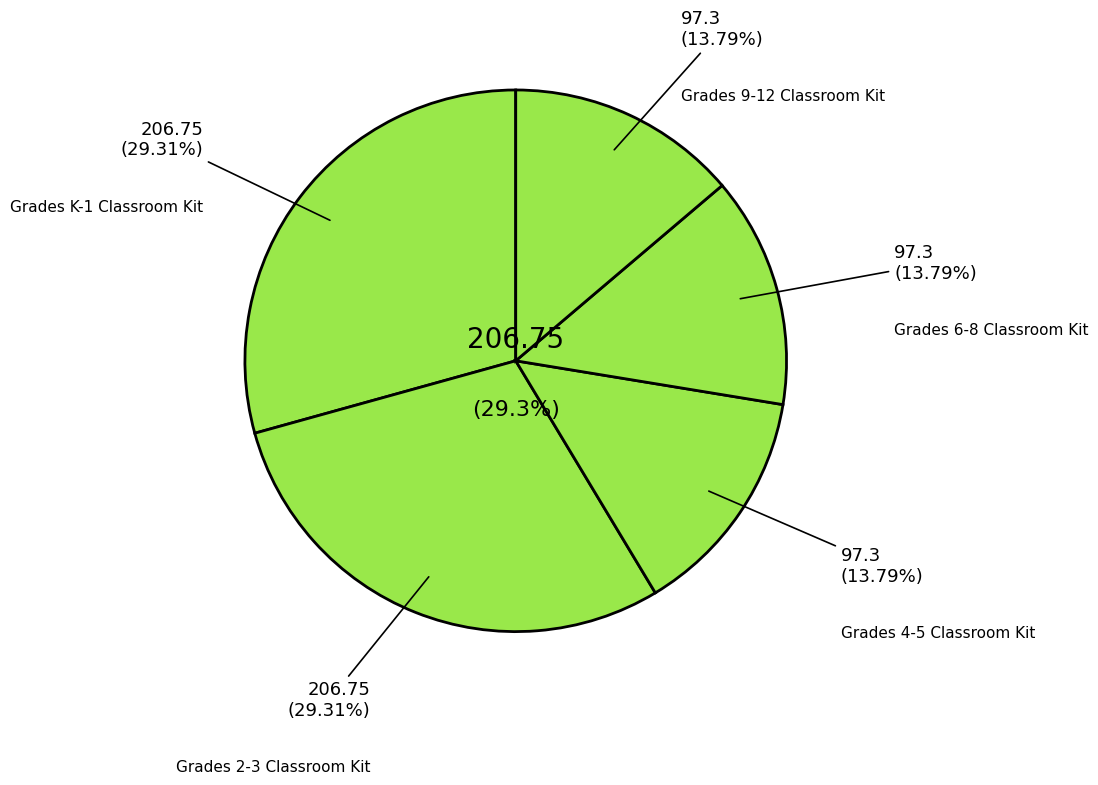

What percentage is the Grades 2-3 Classroom Kit slice, to the nearest percent?

29%